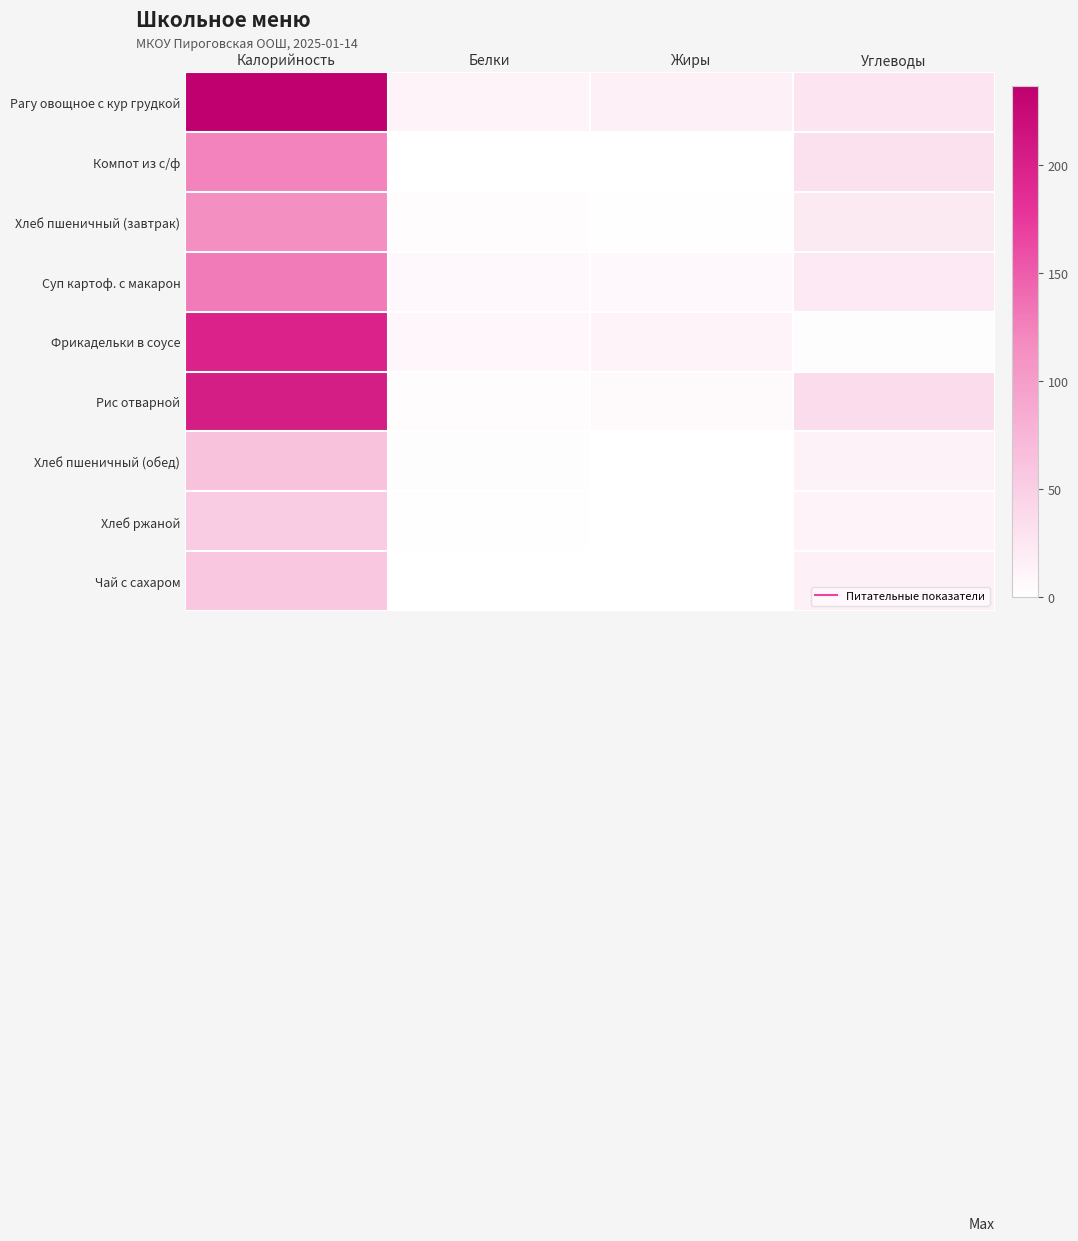

What is the maximum value shown in the chart?

236.4